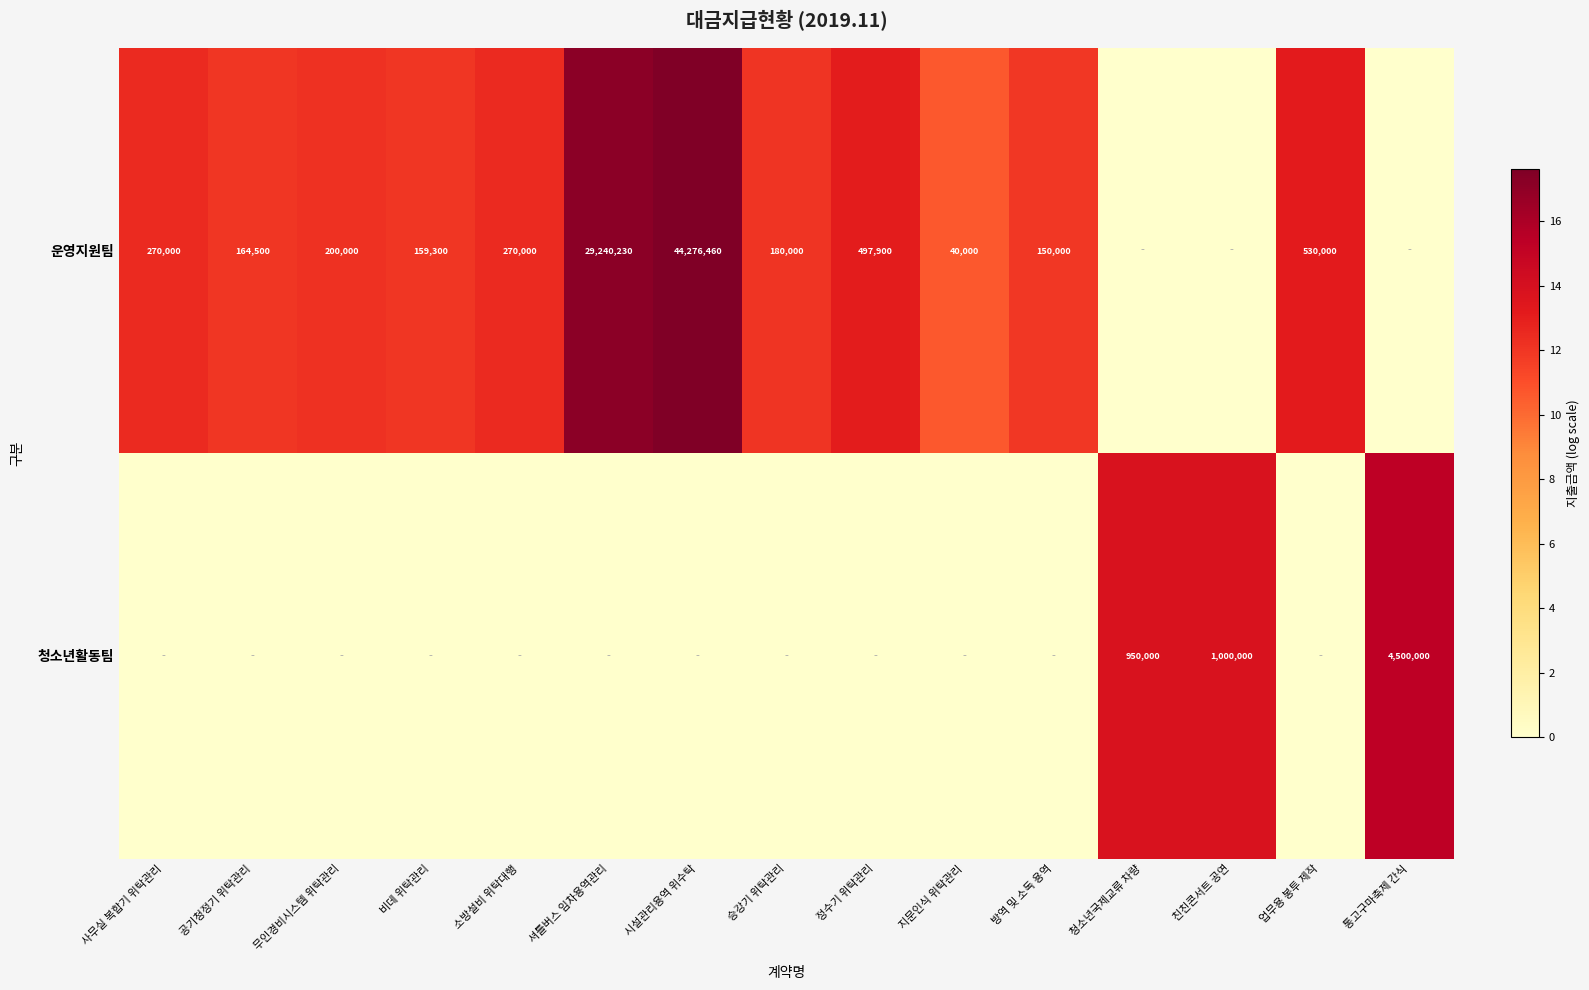

Is it true that 운영지원팀 equals 29240230 at 셔틀버스 임차용역관리?

True